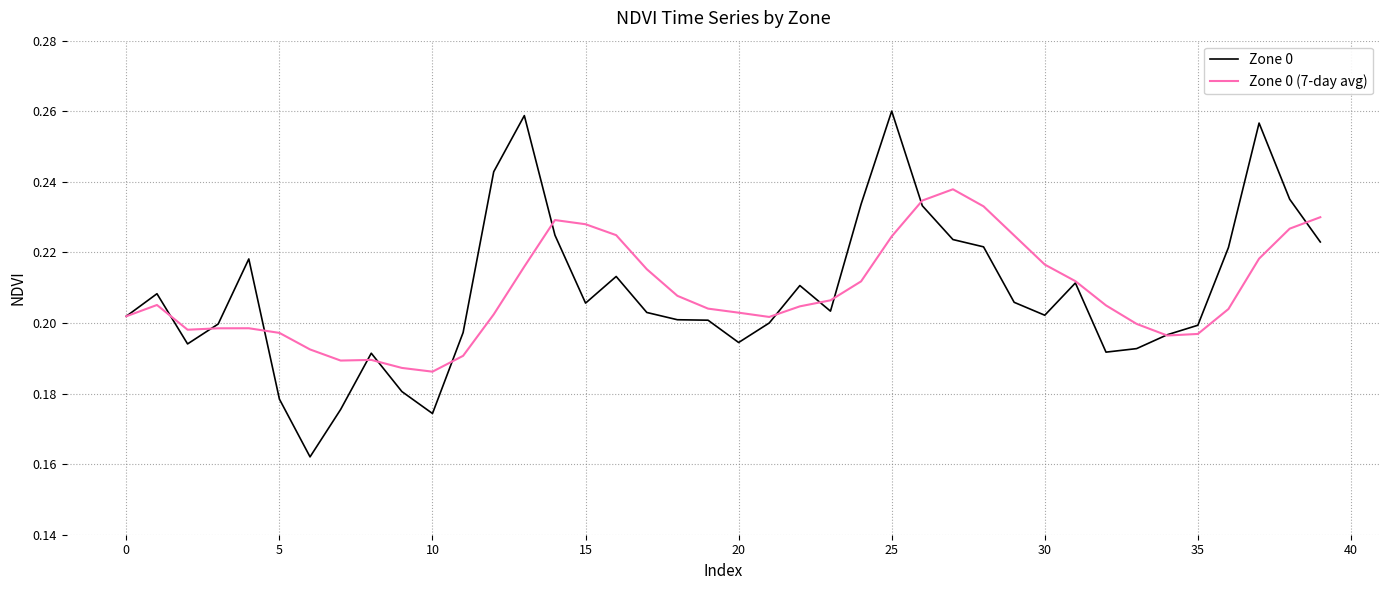

Rank the series by their maximum value, from lowest to highest.

Zone 0 (7-day avg), Zone 0